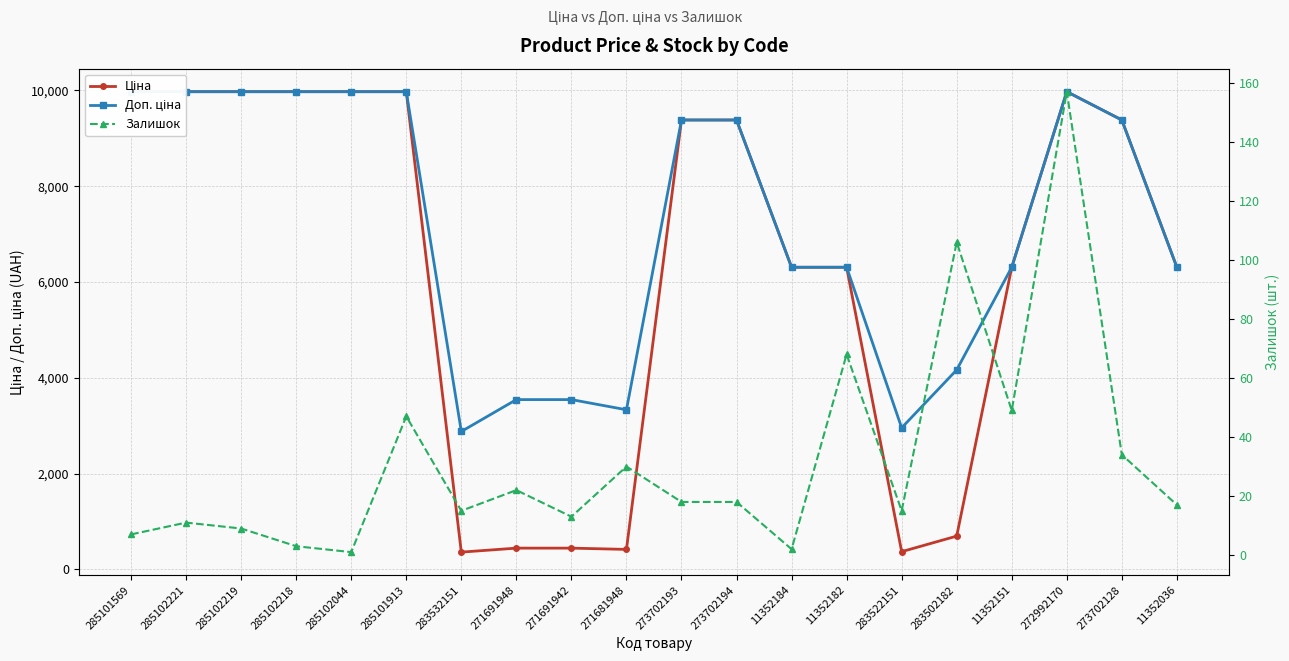

The Ціна series shows 2616.0 at 11352182. True or false?

False